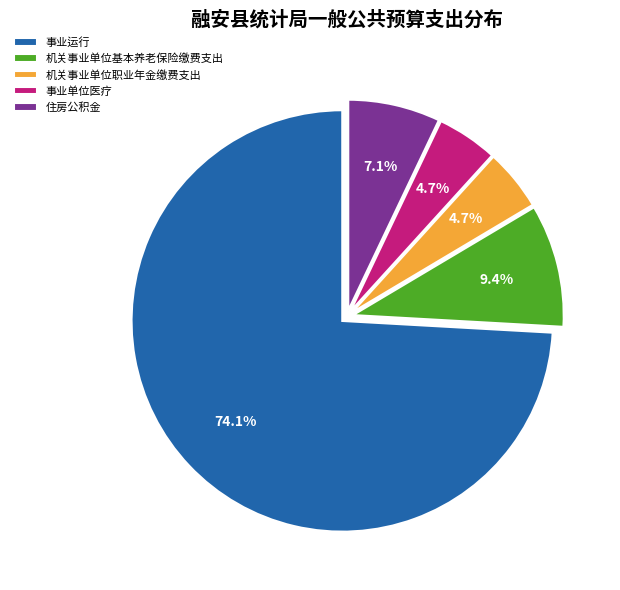

Is the sum of 住房公积金 and 机关事业单位职业年金缴费支出 greater than half?

No